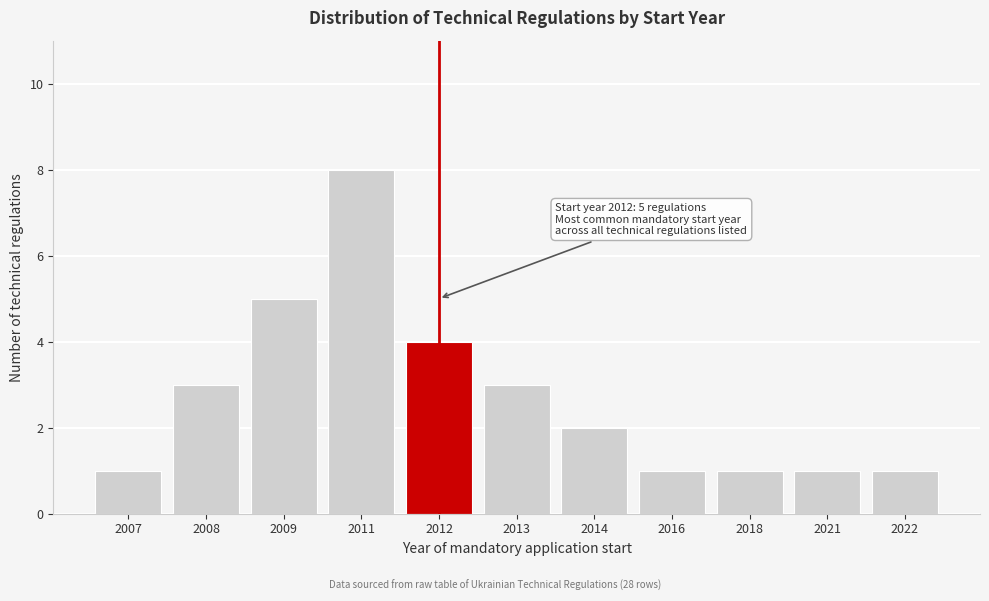

Reading left to right, transcribe all the data shown in this chart.

1	3	5	8	4	3	2	1	1	1	1